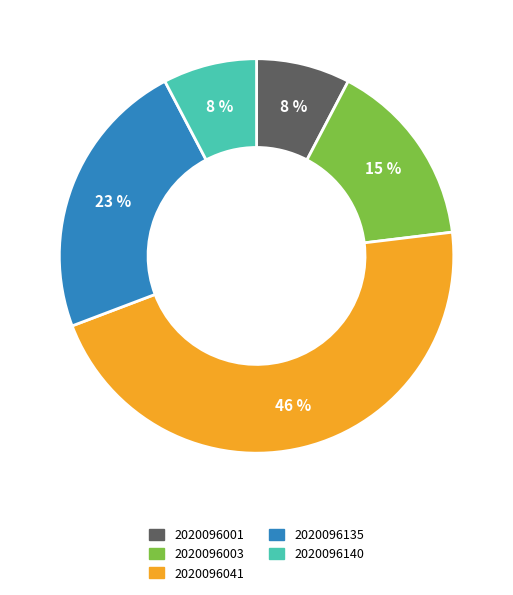

True or false: 2020096140 accounts for 13% of the total.

False